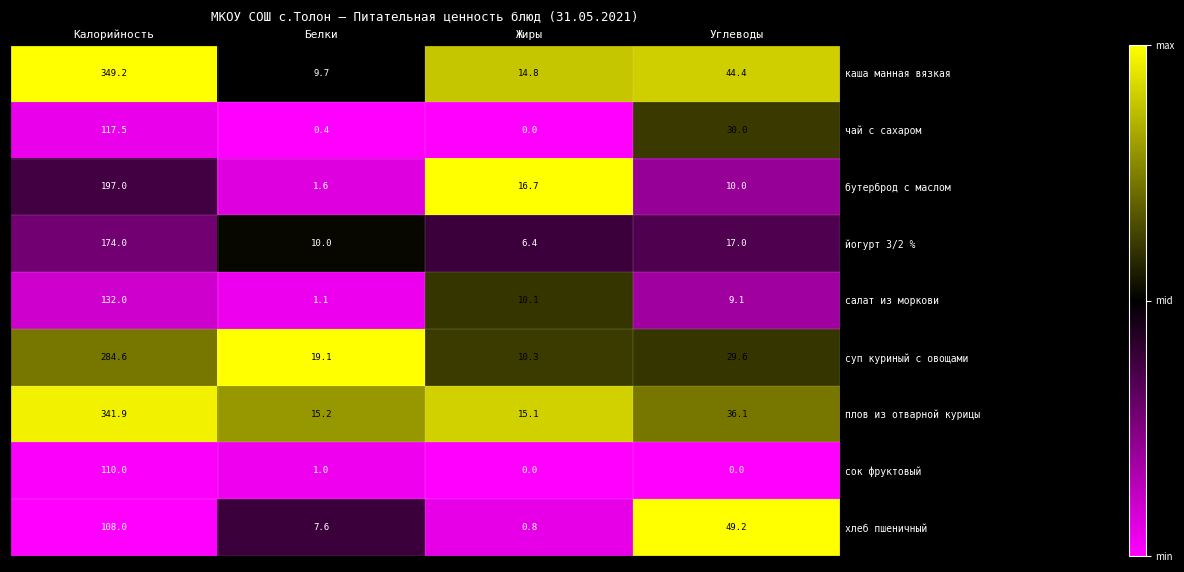

The бутерброд с маслом series shows 0.2 at Калорийность. True or false?

False